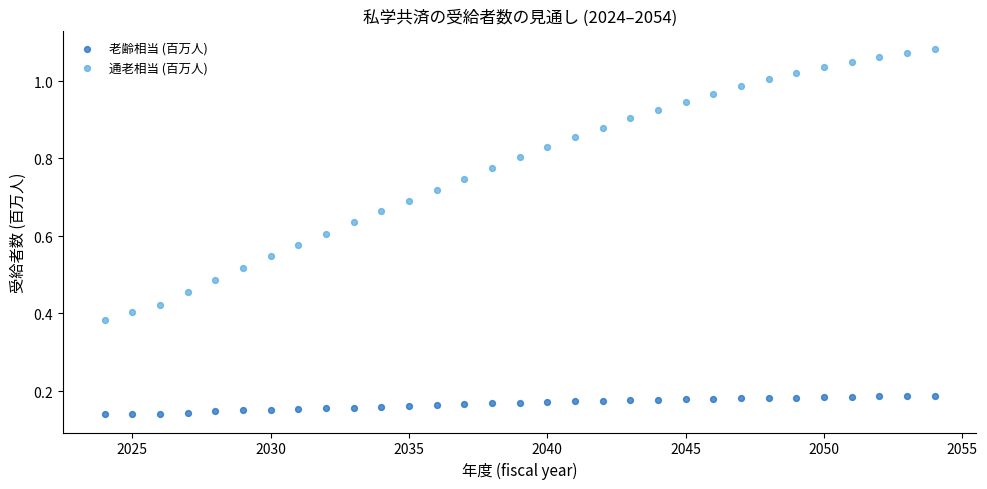

What are all the series names shown in the legend?

老齢相当 (百万人), 通老相当 (百万人)